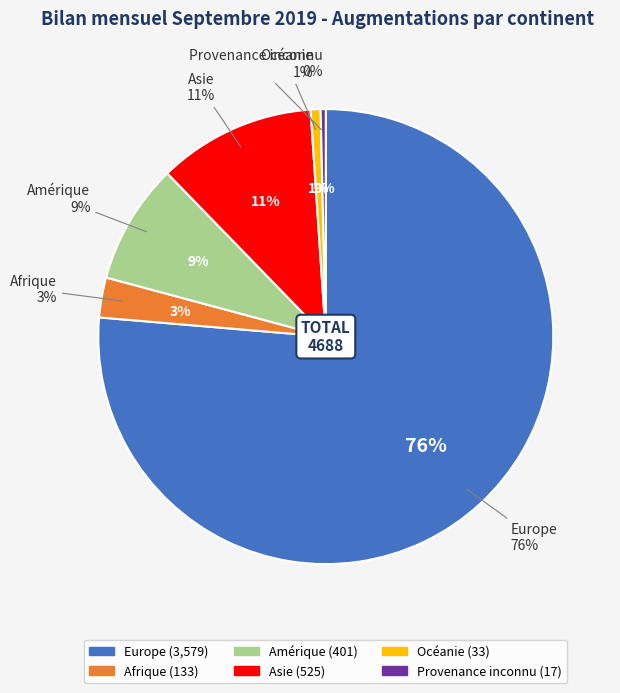

Combined, what portion of the pie is Océanie and Amérique?

9.3%